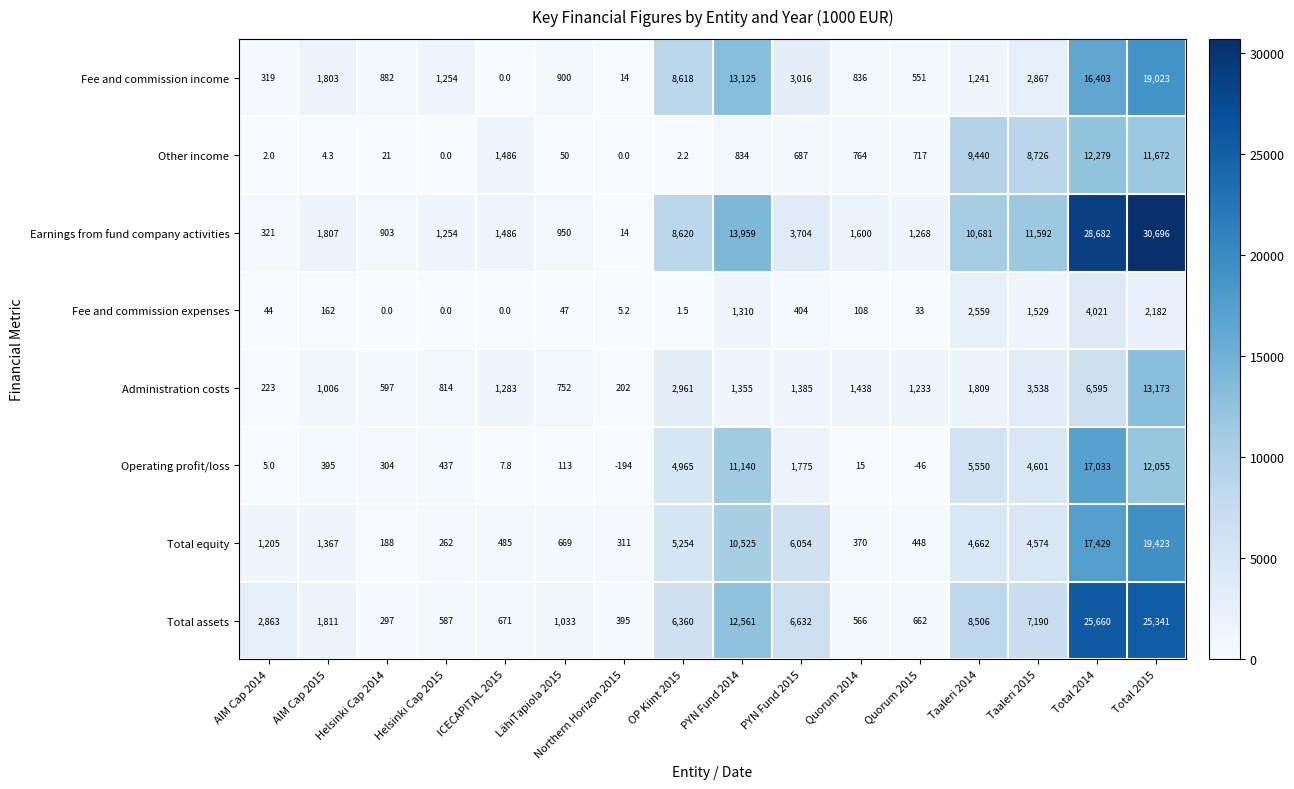

How many categories are shown in the chart?

16